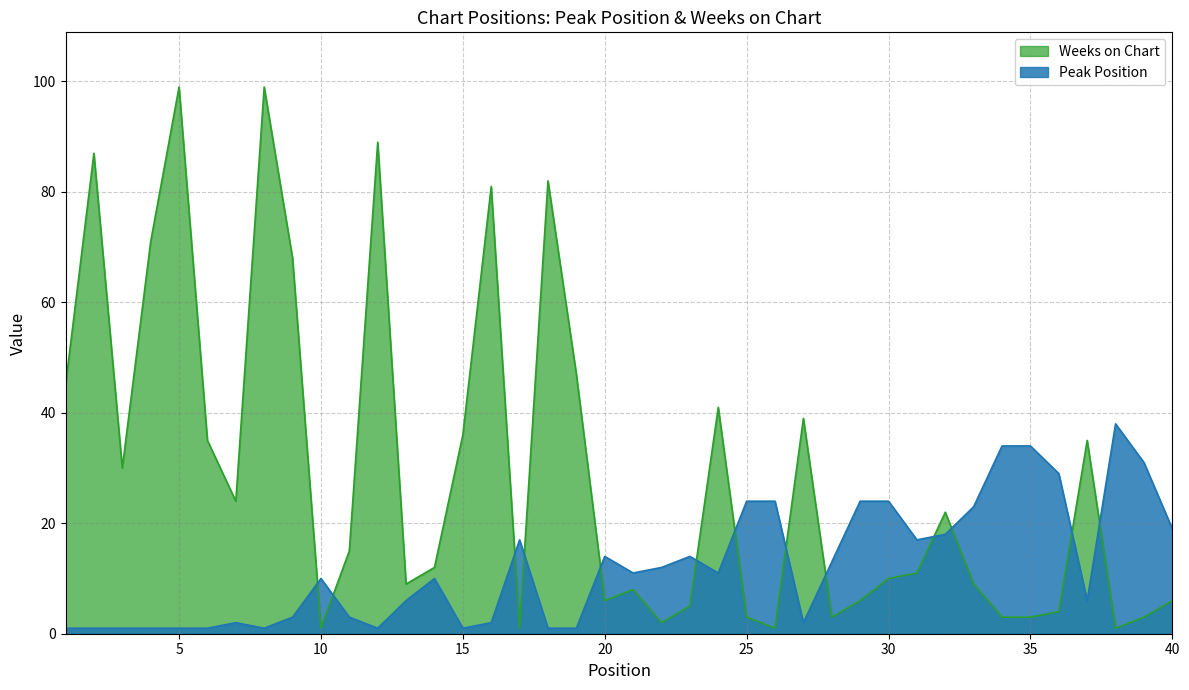

Is the value of Peak Position at 32 greater than the value of Weeks on Chart at 4?

No